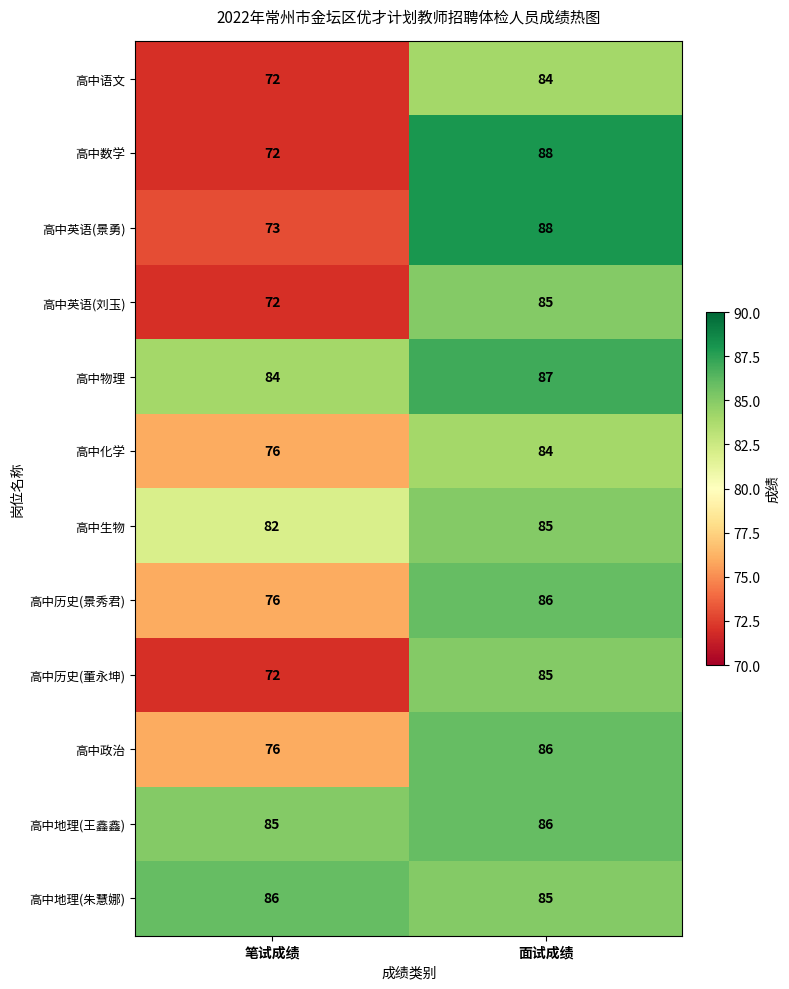

At which label is 高中历史(董永坤) closest to 78?

笔试成绩